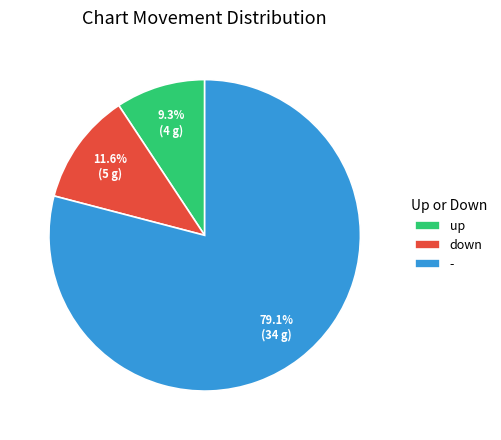

What is the smallest slice in the pie chart?

up